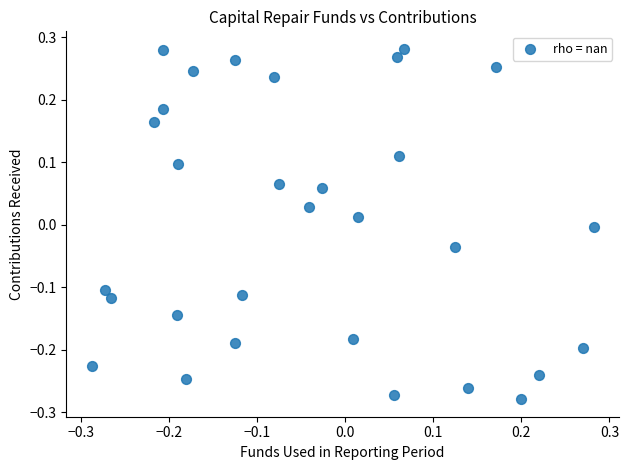

What is the range of X values (max minus min)?

0.6